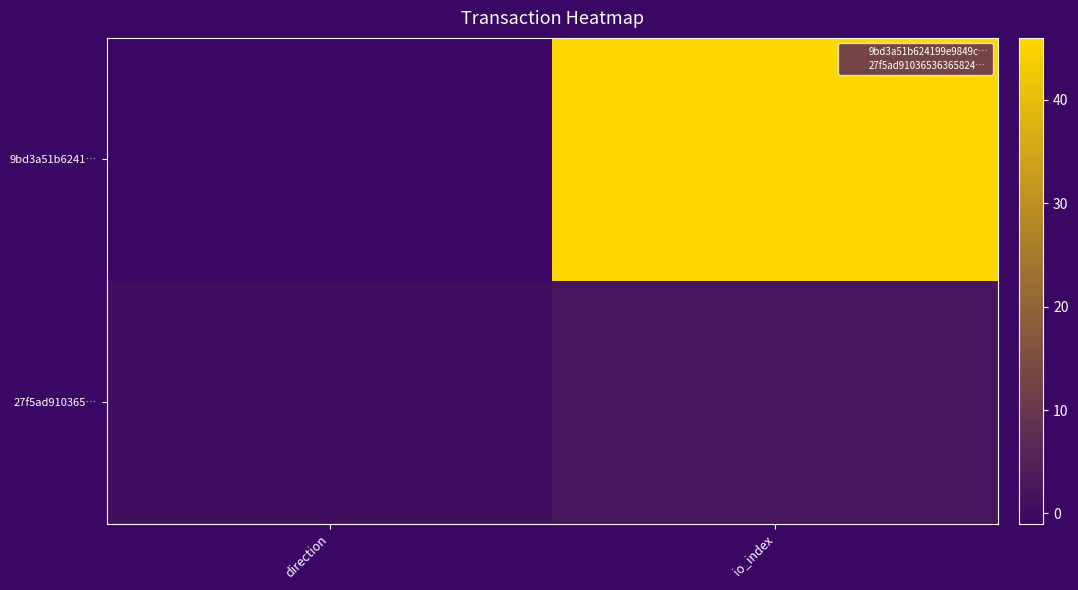

How many series are shown in this chart?

2